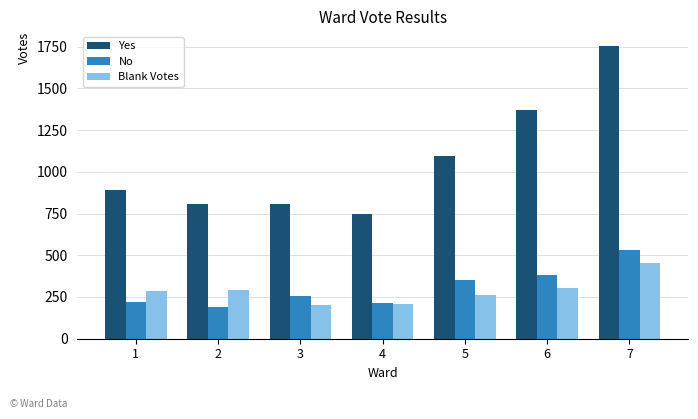

How many bars are there in total?

21